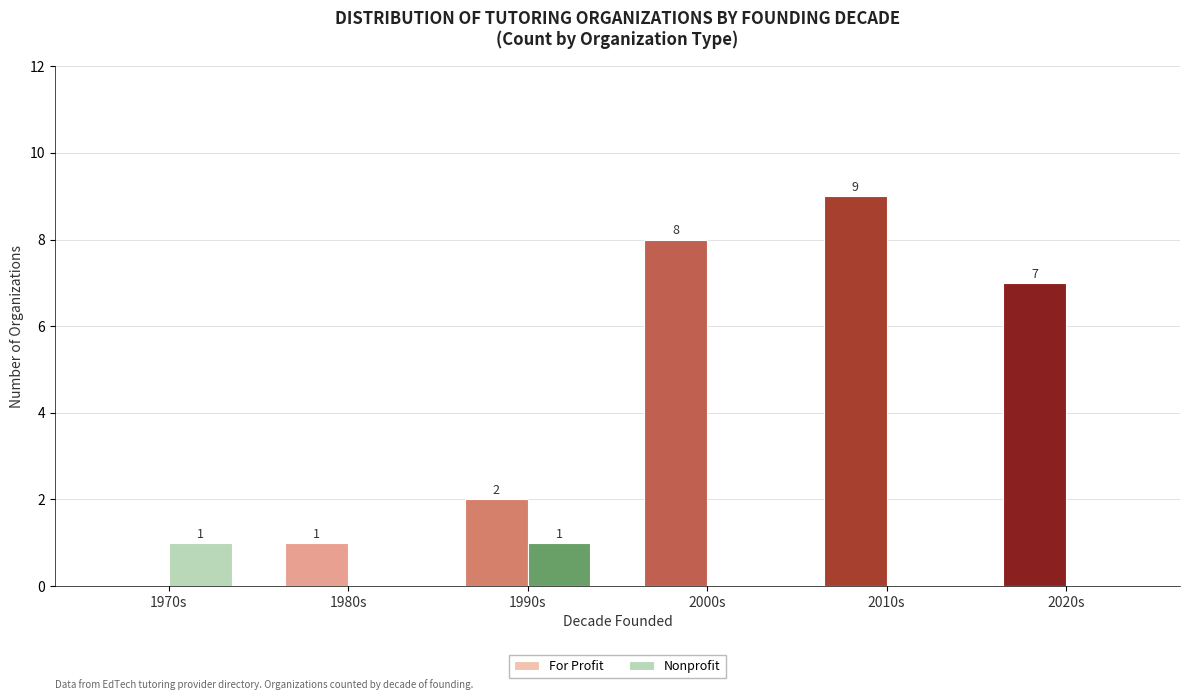

Between 1980s and 2020s, which series saw the biggest shift?

For Profit